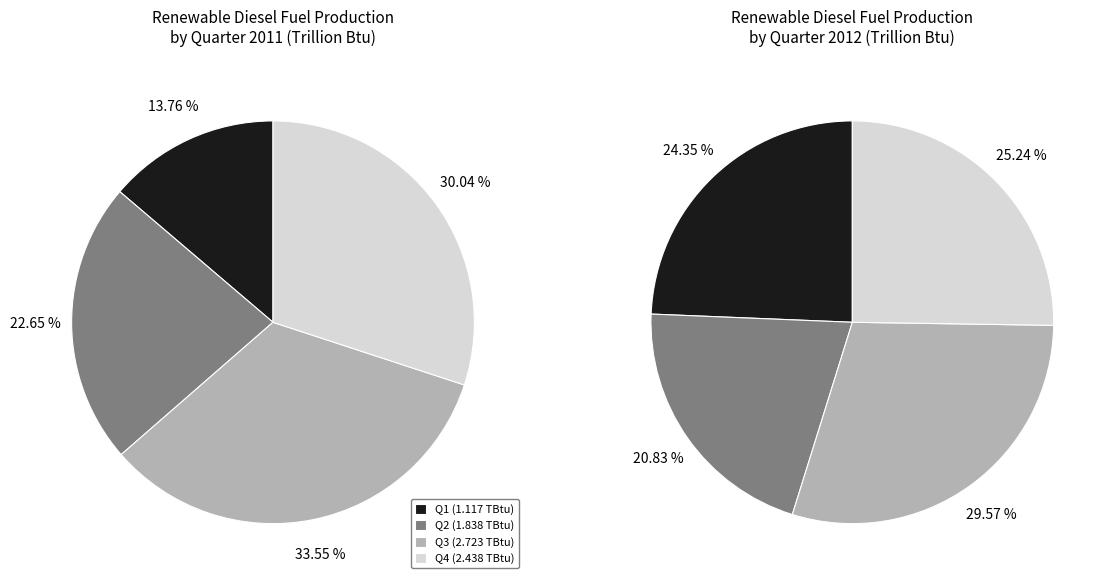

Is it true that 6 is 25% of the pie?

False